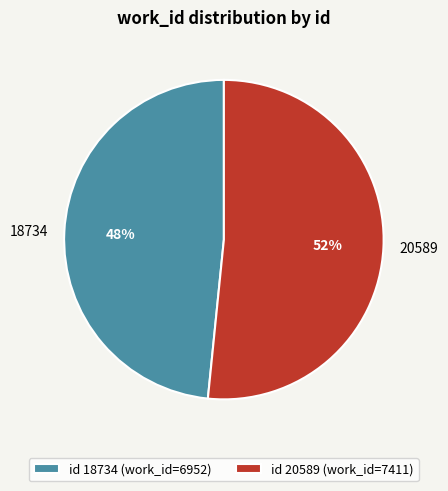

What is the smallest slice in the pie chart?

18734